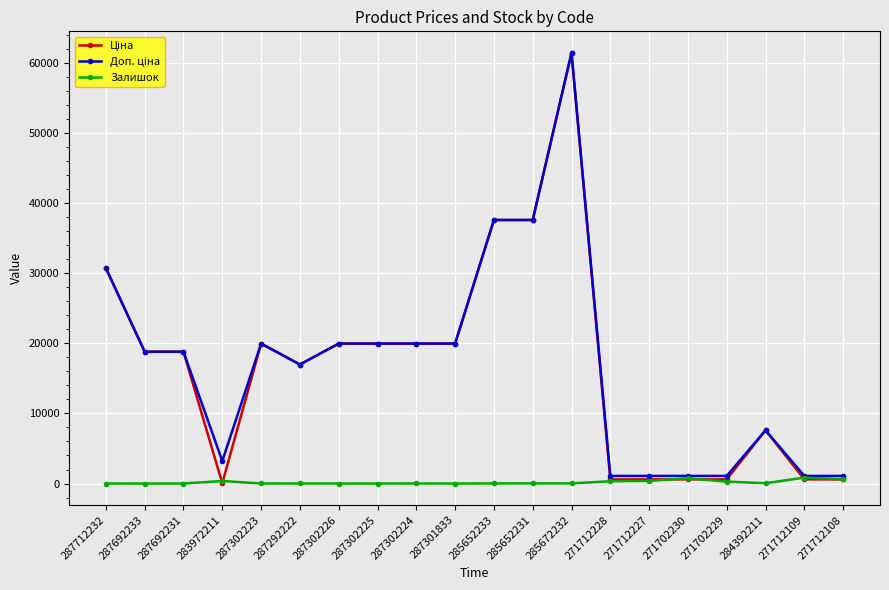

How many lines are shown in the chart?

3